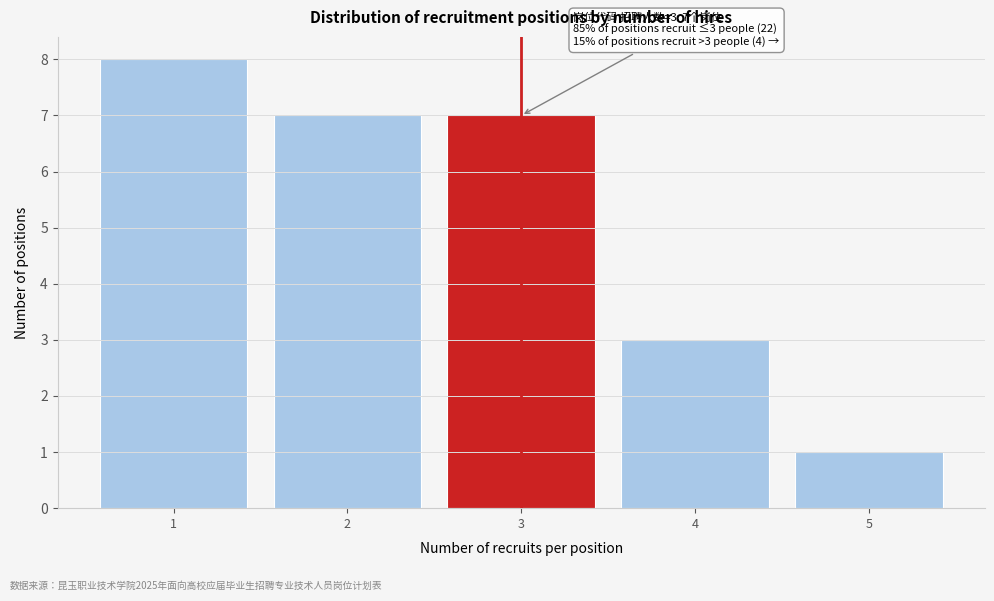

Which range on the x-axis has the tallest bar?

0.5 to 1.5